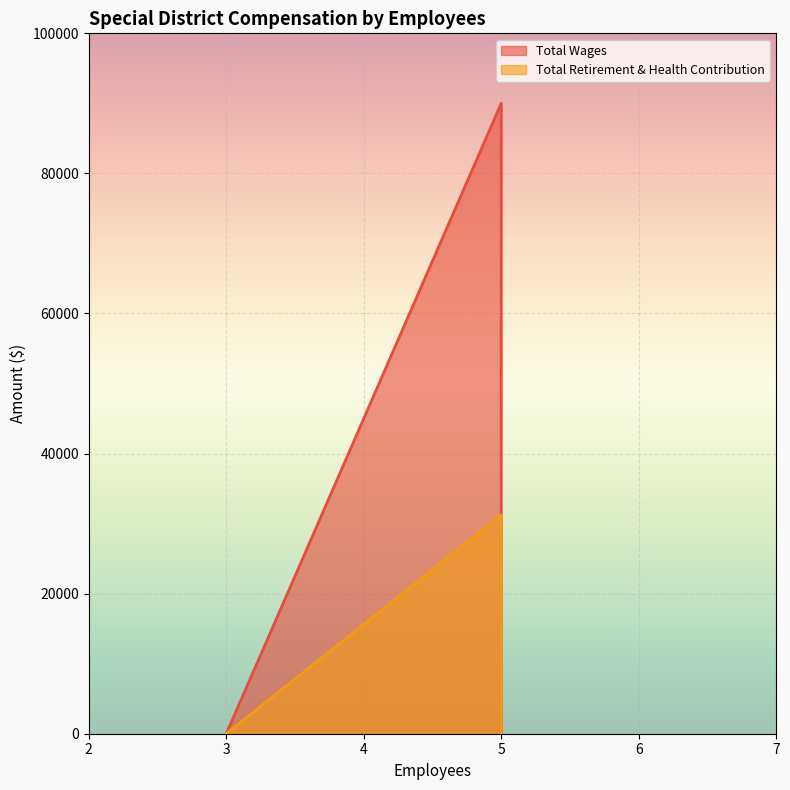

List the labels in order of Total Wages value, largest first.

5, 5, 3